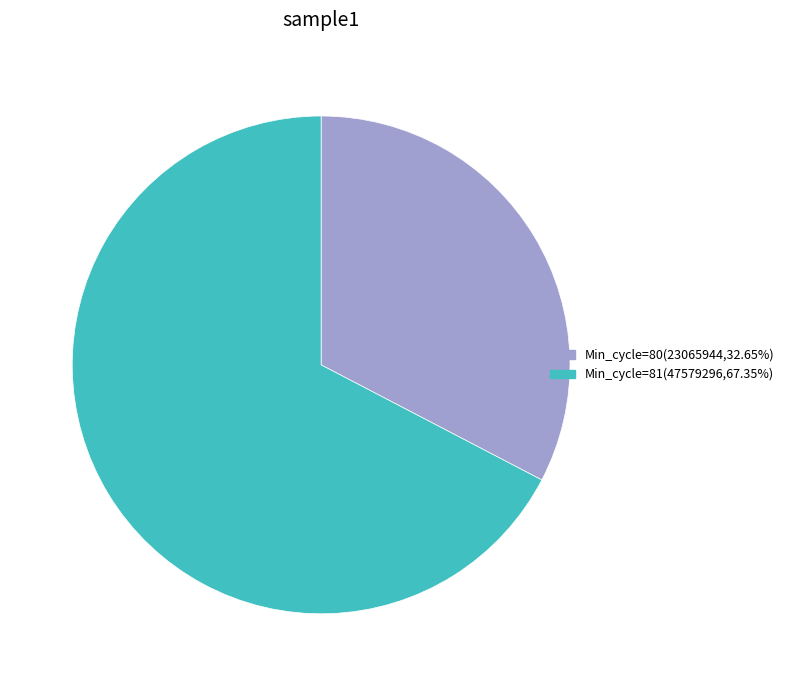

Is there a majority slice in this chart?

Yes